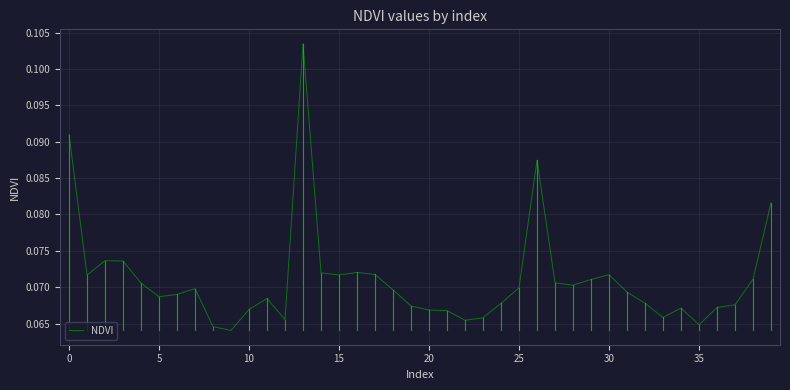

The chart shows a value of 0.0 at 25. True or false?

False